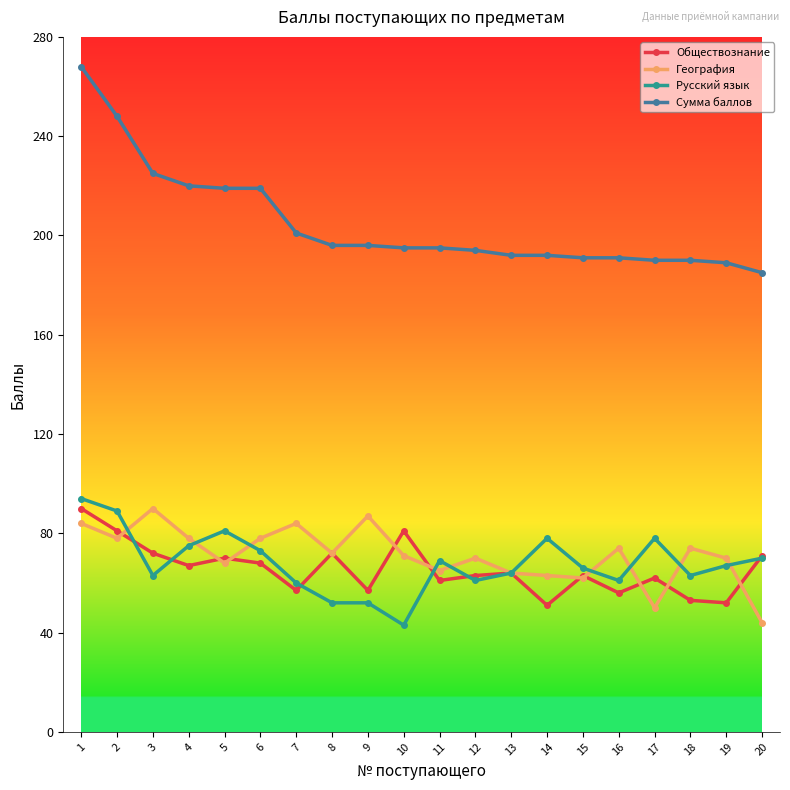

What is the value of the География point at the 9th from the left?

87